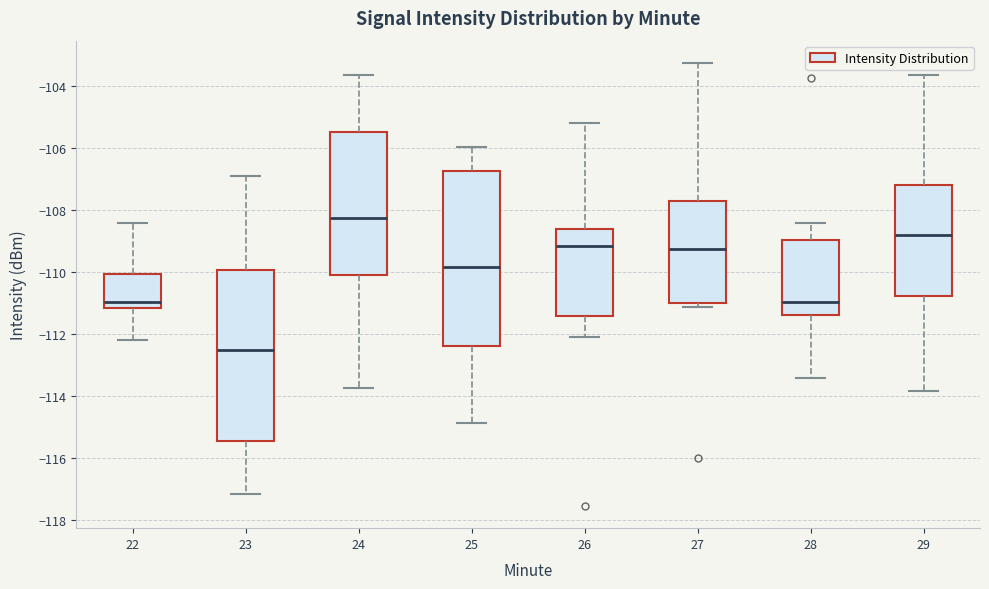

Reading left to right, read every box against the y-axis: the position of its median line, the range the box covers, and the ends of its whiskers. The values are not printed on the chart, so give them approximately, as read against the axis.

22: median -111.0, box -111.2 to -110.0, whiskers -112.2 to -108.4
23: median -112.6, box -115.4 to -110.0, whiskers -117.2 to -107.0
24: median -108.2, box -110.2 to -105.4, whiskers -113.8 to -103.6
25: median -109.8, box -112.4 to -106.8, whiskers -114.8 to -106.0
26: median -109.2, box -111.4 to -108.6, whiskers -112.0 to -105.2
27: median -109.2, box -111.0 to -107.8, whiskers -111.2 to -103.2
28: median -111.0, box -111.4 to -109.0, whiskers -113.4 to -108.4
29: median -108.8, box -110.8 to -107.2, whiskers -113.8 to -103.6